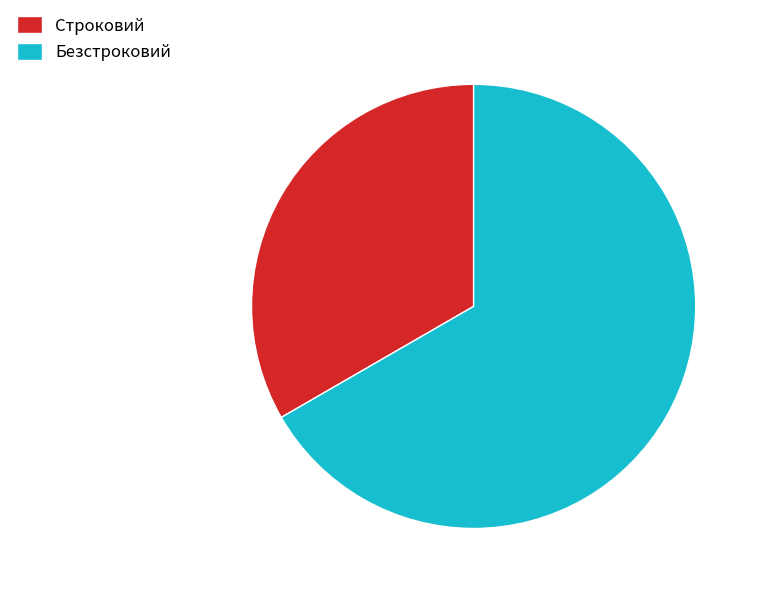

Combined, do Строковий and Безстроковий account for over 50%?

Yes